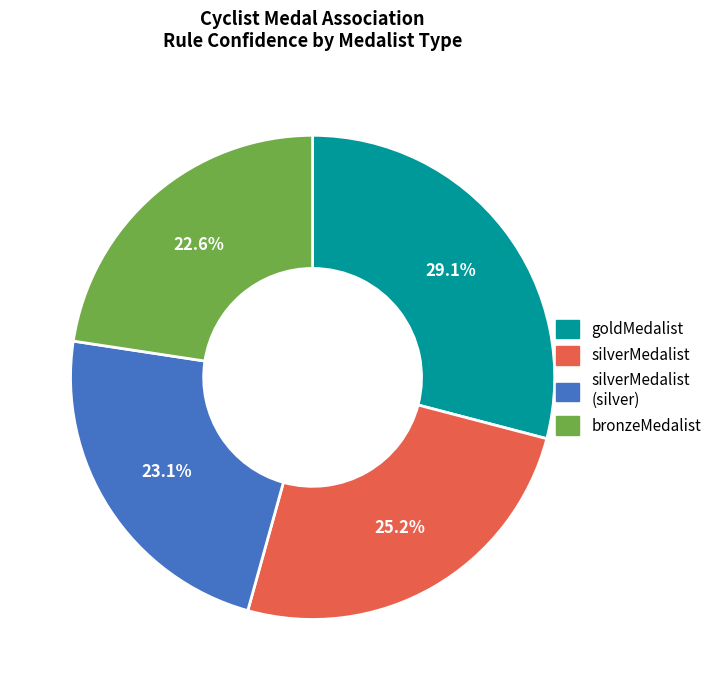

Is there any slice that represents more than half of the pie?

No